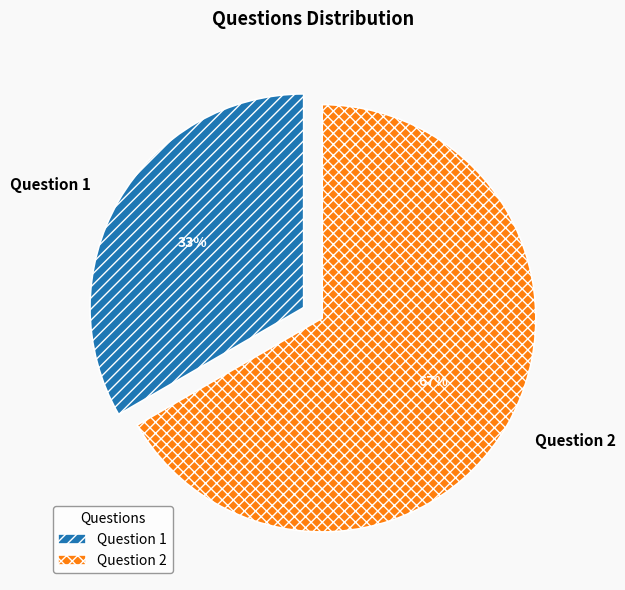

How many segments does this pie chart have?

2